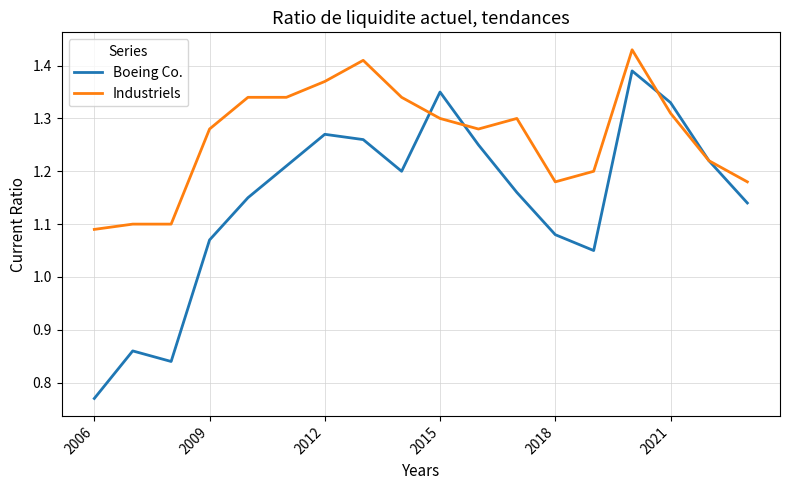

List the series in order of their peak value, lowest first.

Boeing Co., Industriels